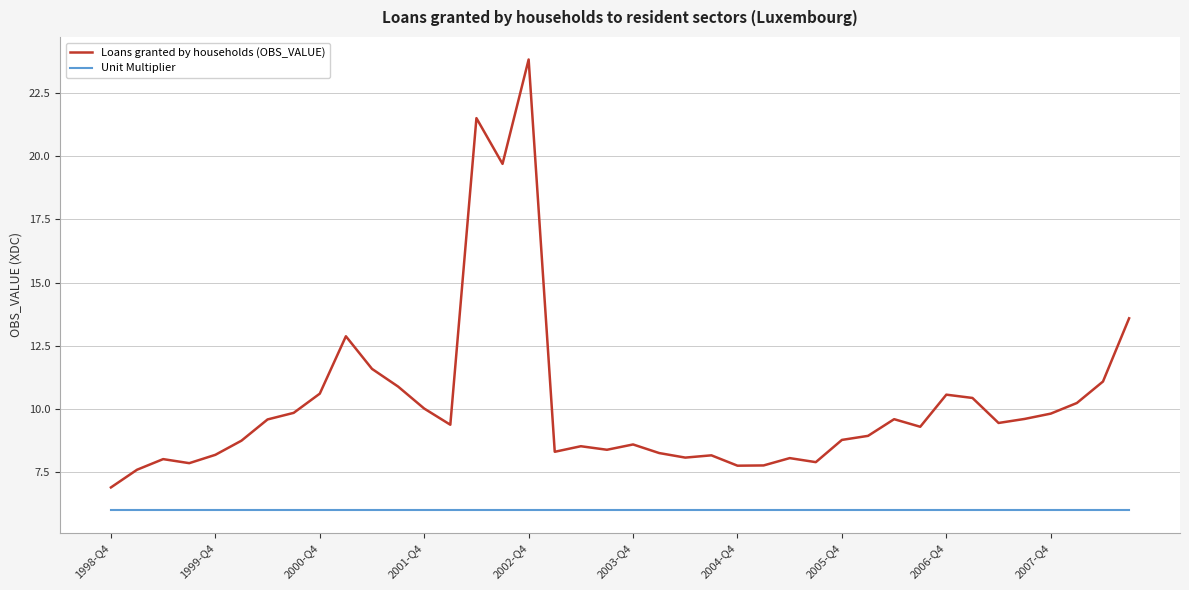

What is the sum of all Loans granted by households (OBS_VALUE) values?

408.4